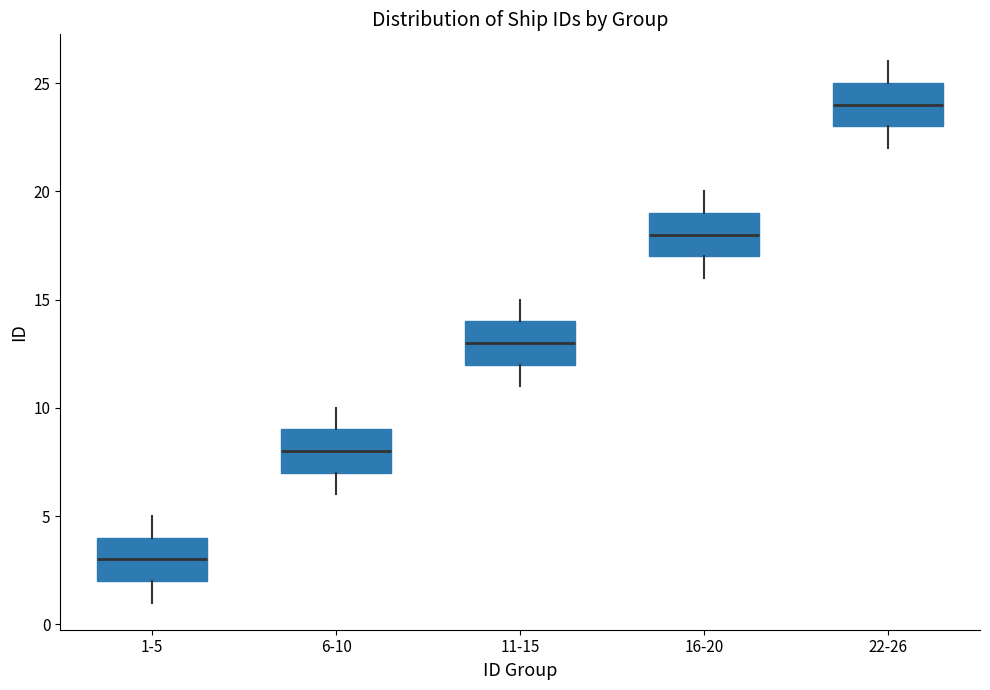

Which box has the lowest median line?

1-5